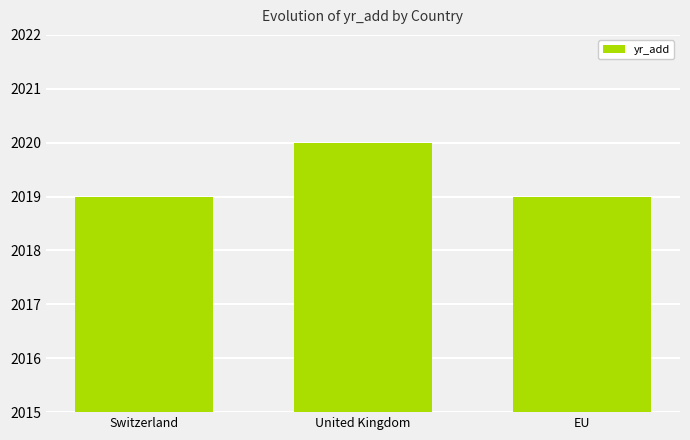

What is the value of the 1st bar from the left?

2019